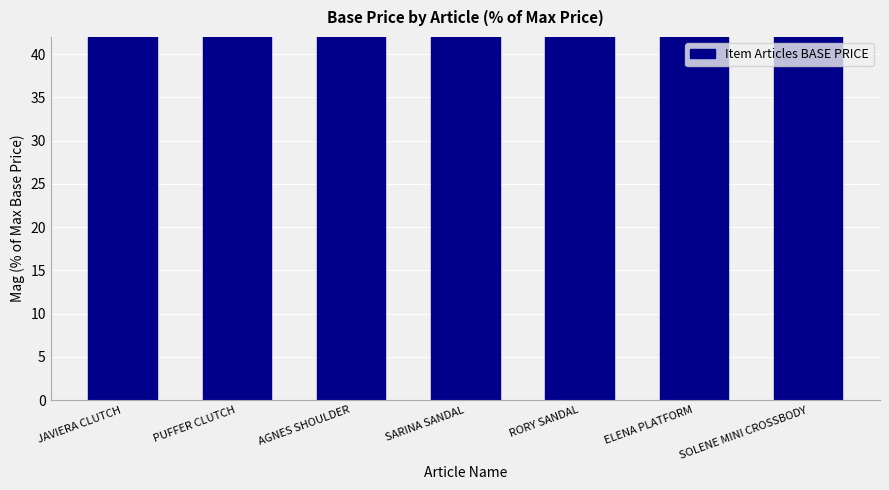

What position from the left is RORY SANDAL?

5